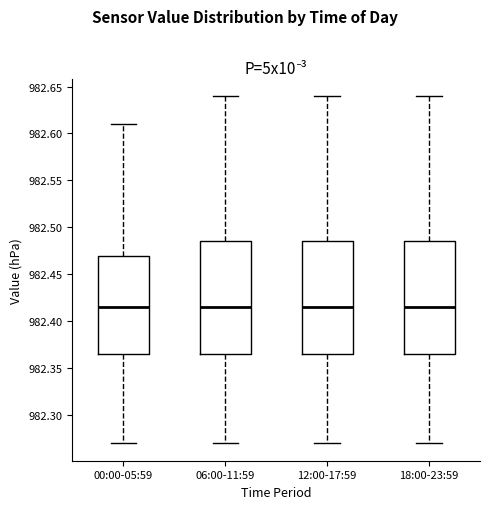

Reading left to right, read every box against the y-axis: the position of its median line, the range the box covers, and the ends of its whiskers. The values are not printed on the chart, so give them approximately, as read against the axis.

00:00-05:59: median 982.415, box 982.365 to 982.470, whiskers 982.270 to 982.610
06:00-11:59: median 982.415, box 982.365 to 982.485, whiskers 982.270 to 982.640
12:00-17:59: median 982.415, box 982.365 to 982.485, whiskers 982.270 to 982.640
18:00-23:59: median 982.415, box 982.365 to 982.485, whiskers 982.270 to 982.640